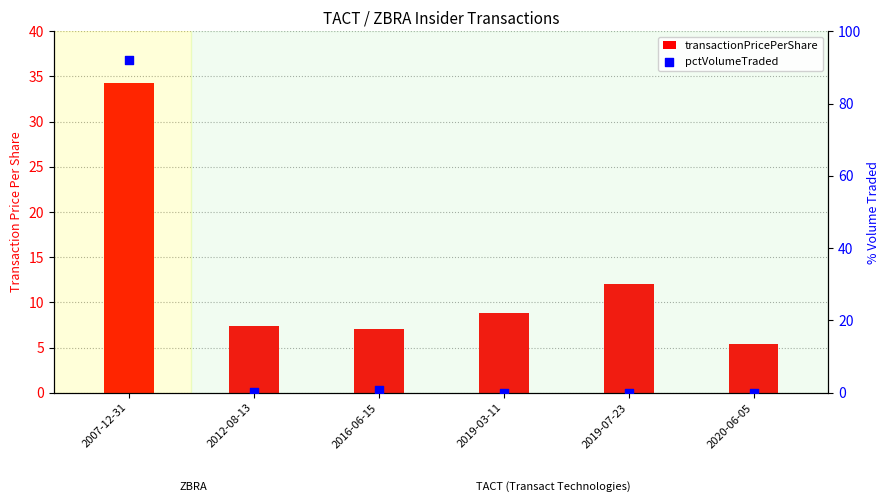

At how many categories does at least one series exceed 35?

1